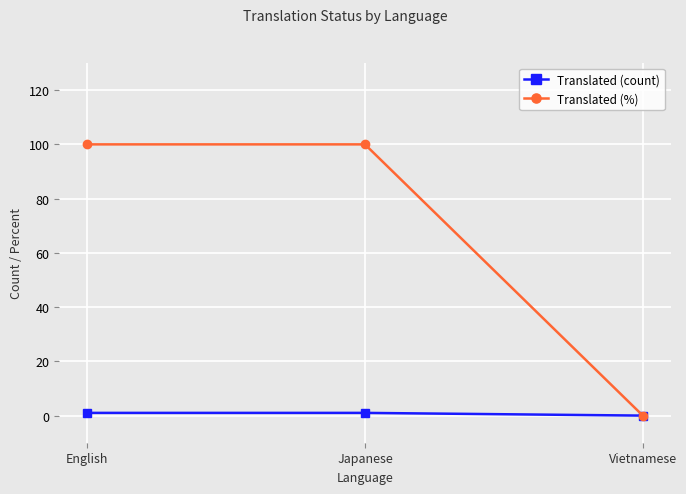

Which series changed the most between Japanese and Vietnamese?

Translated (%)